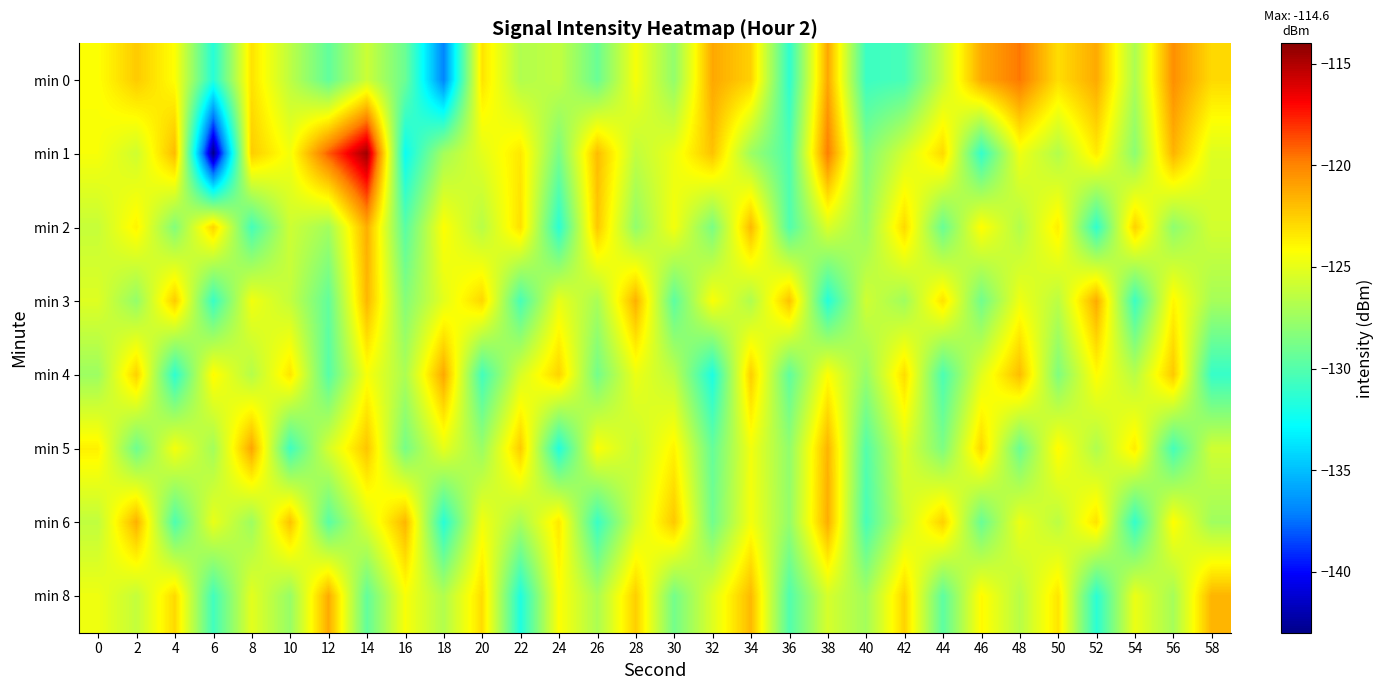

Reading left to right, what are all the values shown in this chart?

min 0: 0=-124.2	2=-122.4	4=-124.2	6=-131.6	8=-123.2	10=-126.4	12=-129.5	14=-125.9	16=-129.2	18=-137.0	20=-123.2	22=-126.8	24=-126.2	26=-129.2	28=-124.4	30=-127.9	32=-121.2	34=-122.6	36=-131.3	38=-121.2	40=-130.8	42=-130.4	44=-126.1	46=-121.3	48=-119.6	50=-123.0	52=-121.3	54=-127.0	56=-120.4	58=-122.9
min 1: 0=-124.4	2=-125.8	4=-121.8	6=-143.0	8=-122.5	10=-124.6	12=-119.0	14=-114.6	16=-132.5	18=-127.2	20=-125.1	22=-123.4	24=-128.7	26=-121.9	28=-126.3	30=-124.8	32=-122.1	34=-127.5	36=-130.2	38=-119.8	40=-128.4	42=-125.6	44=-122.9	46=-131.1	48=-124.7	50=-126.8	52=-123.5	54=-128.1	56=-121.6	58=-125.3
min 2: 0=-126.1	2=-123.8	4=-128.4	6=-122.7	8=-130.5	10=-125.9	12=-127.3	14=-121.4	16=-129.8	18=-124.2	20=-126.6	22=-123.1	24=-131.4	26=-122.3	28=-127.9	30=-124.5	32=-128.7	34=-121.8	36=-130.1	38=-125.4	40=-127.6	42=-122.9	44=-129.3	46=-124.1	48=-126.8	50=-123.6	52=-131.2	54=-122.6	56=-128.0	58=-125.7
min 3: 0=-125.3	2=-127.8	4=-122.4	6=-130.9	8=-124.6	10=-126.2	12=-129.5	14=-121.7	16=-128.3	18=-125.1	20=-122.8	22=-130.4	24=-124.9	26=-127.1	28=-121.5	30=-129.7	32=-124.3	34=-126.9	36=-122.1	38=-131.6	40=-125.8	42=-127.4	44=-123.2	46=-129.0	48=-124.7	50=-126.5	52=-121.3	54=-130.8	56=-123.9	58=-127.2
min 4: 0=-127.5	2=-122.6	4=-131.3	6=-124.0	8=-126.7	10=-123.3	12=-129.9	14=-124.4	16=-127.0	18=-121.2	20=-130.6	22=-125.5	24=-122.7	26=-128.9	28=-124.8	30=-126.4	32=-131.9	34=-122.5	36=-129.6	38=-124.2	40=-127.7	42=-123.0	44=-130.3	46=-125.2	48=-121.9	50=-128.5	52=-124.1	54=-126.6	56=-122.3	58=-131.0
min 5: 0=-123.7	2=-129.1	4=-124.5	6=-127.3	8=-121.1	10=-130.7	12=-125.6	14=-122.2	16=-128.8	18=-125.0	20=-127.6	22=-122.4	24=-131.7	26=-124.3	28=-126.1	30=-123.8	32=-129.4	34=-124.6	36=-127.9	38=-121.6	40=-130.0	42=-125.3	44=-128.6	46=-122.8	48=-129.2	50=-124.0	52=-126.9	54=-123.5	56=-130.5	58=-125.8
min 6: 0=-126.3	2=-121.5	4=-130.2	6=-124.9	8=-127.5	10=-122.1	12=-129.8	14=-125.4	16=-121.7	18=-131.5	20=-124.6	22=-127.1	24=-123.4	26=-130.9	28=-125.7	30=-122.3	32=-129.0	34=-124.5	36=-127.8	38=-121.4	40=-130.4	42=-125.9	44=-122.6	46=-129.3	48=-124.8	50=-126.5	52=-123.2	54=-131.1	56=-124.1	58=-127.4
min 8: 0=-124.7	2=-126.2	4=-122.9	6=-130.6	8=-125.1	10=-127.7	12=-121.3	14=-129.5	16=-124.4	18=-126.8	20=-123.0	22=-131.8	24=-124.2	26=-127.0	28=-122.5	30=-128.9	32=-125.3	34=-121.8	36=-130.1	38=-125.6	40=-127.3	42=-122.7	44=-129.7	46=-124.0	48=-126.6	50=-123.3	52=-131.4	54=-124.8	56=-127.2	58=-121.6